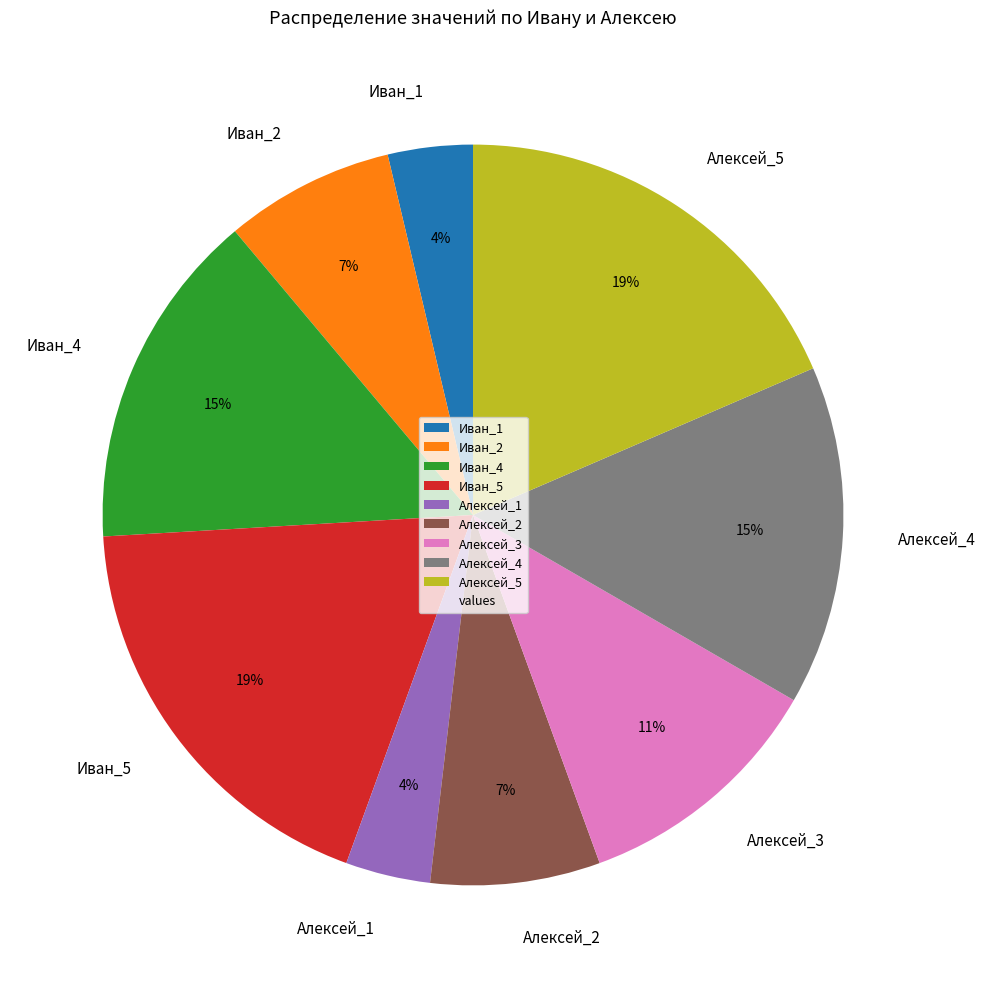

Is there a majority slice in this chart?

No